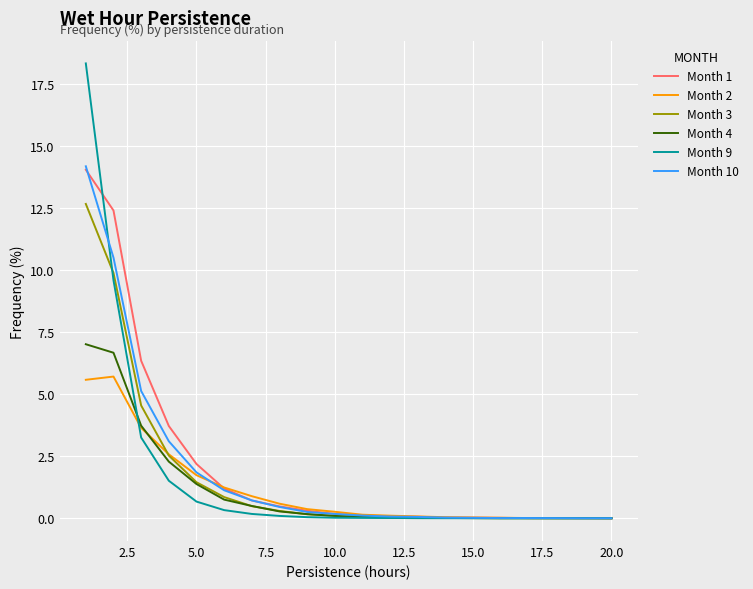

What is the maximum value shown in the chart?

18.3